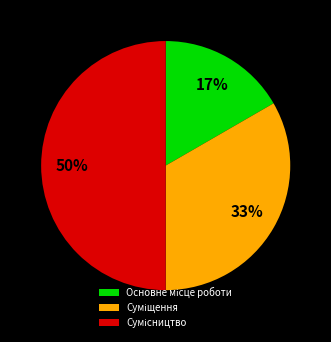

To the nearest percent, what is the average slice percentage?

33%